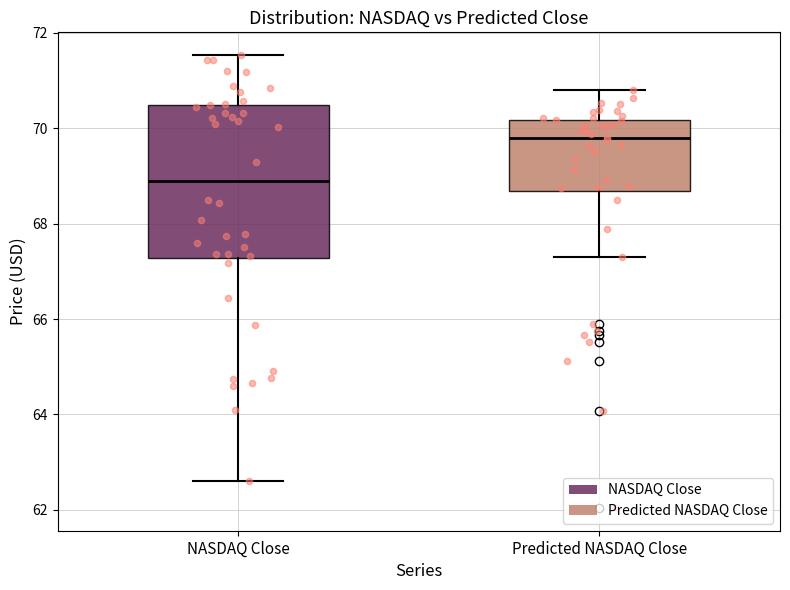

Where does the median line of the box for Predicted NASDAQ Close sit on the y-axis? The values are not printed on the chart, so give them approximately, as read against the axis.

69.8